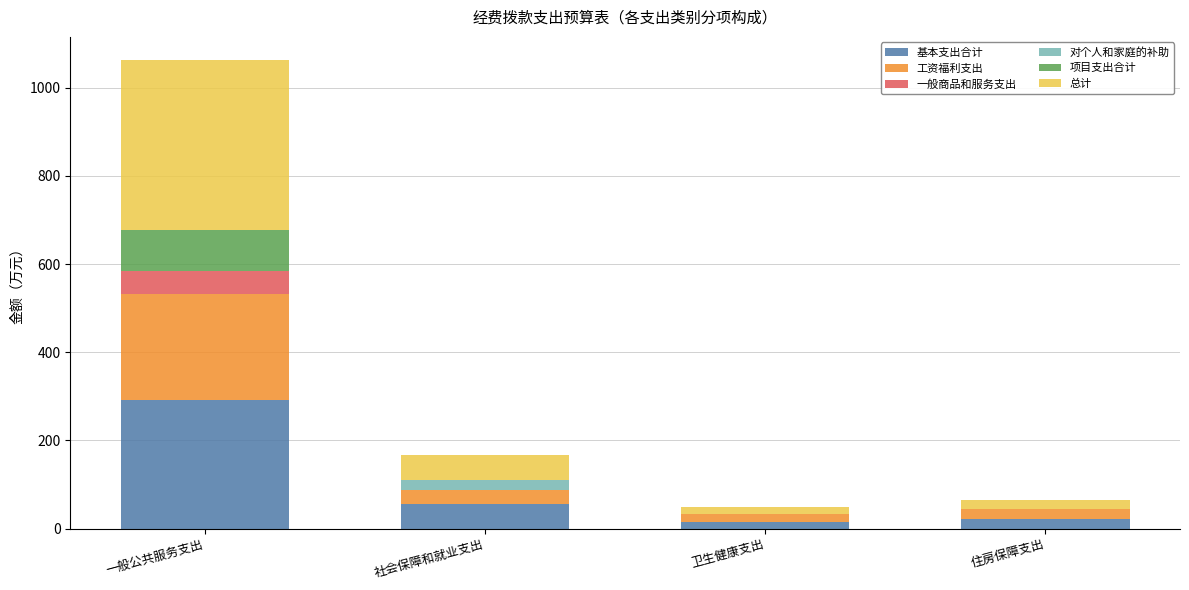

At which label does 基本支出合计 reach its peak?

一般公共服务支出